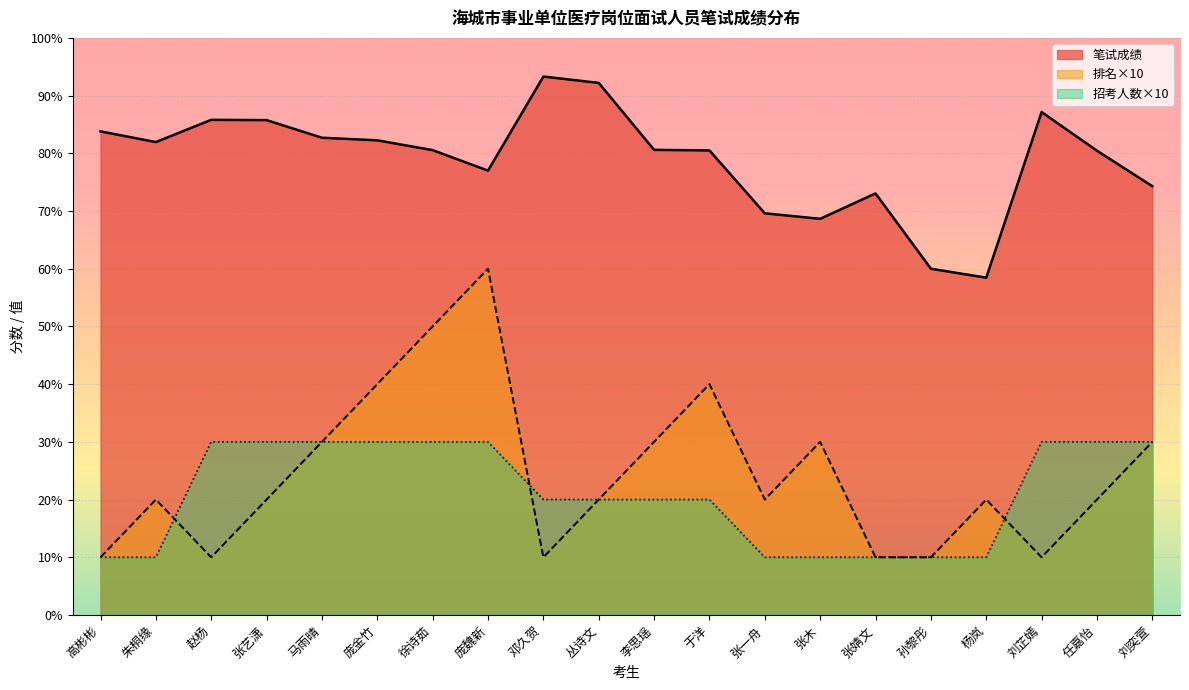

Rank the series at 邓久贺 from lowest to highest value.

排名×10, 招考人数×10, 笔试成绩